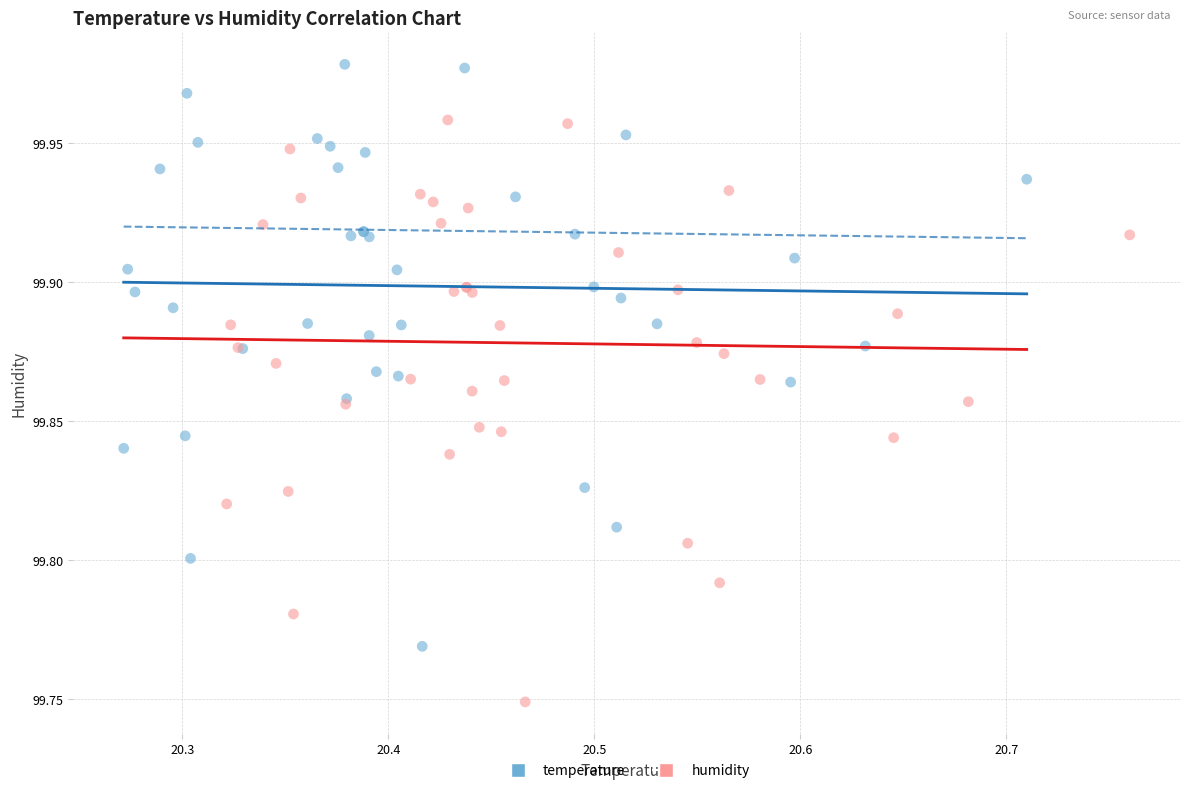

Which series reaches the maximum Y coordinate?

temperature